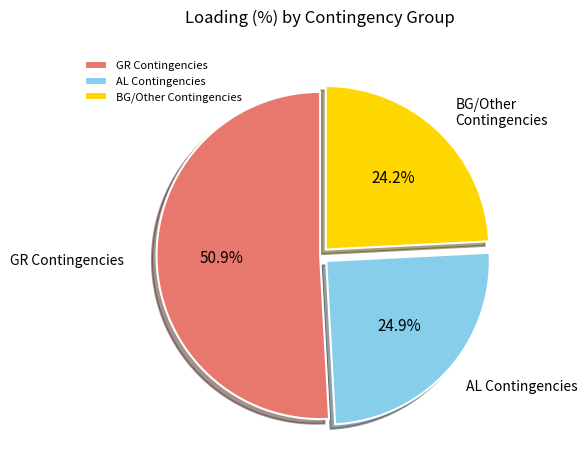

What portion of the pie excludes BG/Other Contingencies?

75.8%